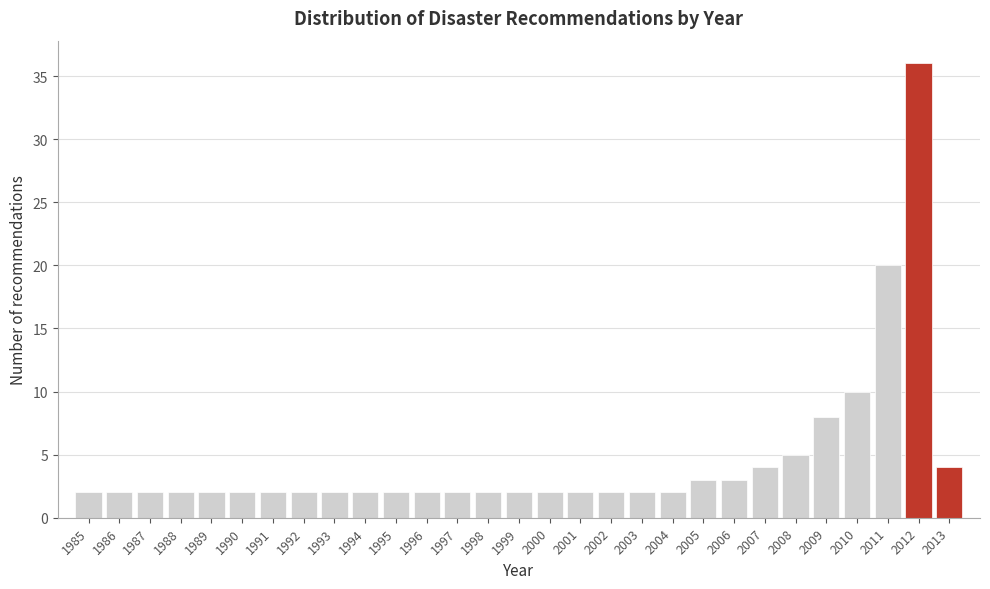

How tall is the bar that spans 2000.5 to 2001.5 on the x-axis? The values are not printed on the chart, so give them approximately, as read against the axis.

2